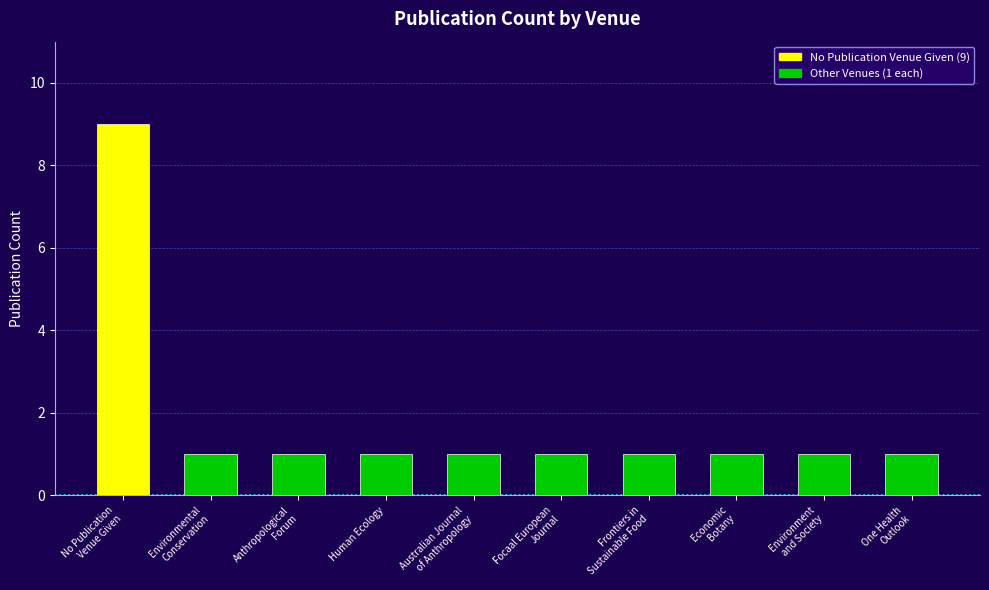

What is the value of the 6th bar from the left?

1